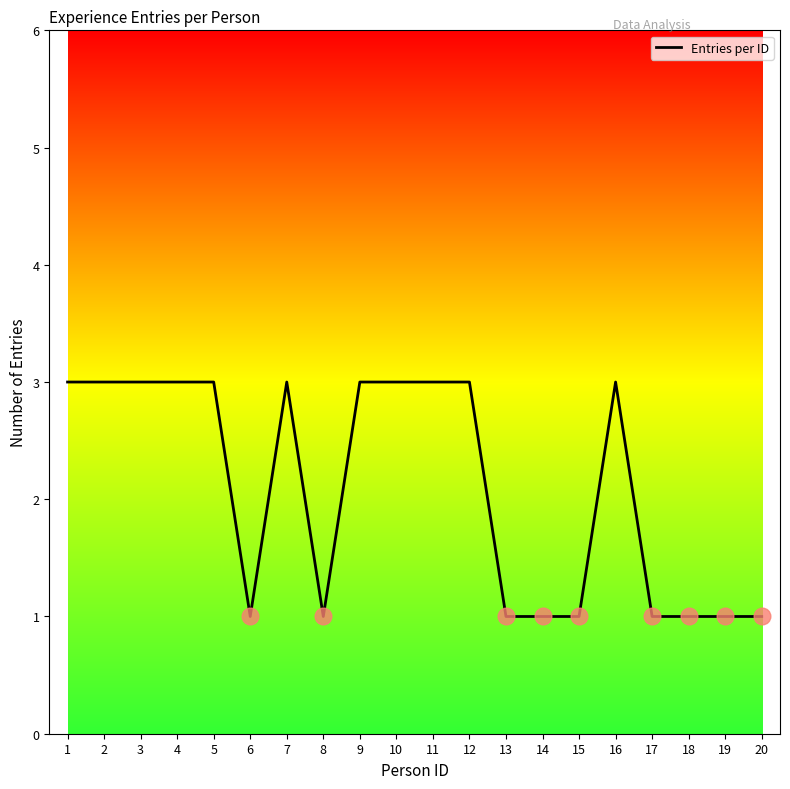

What is the greatest value displayed?

3